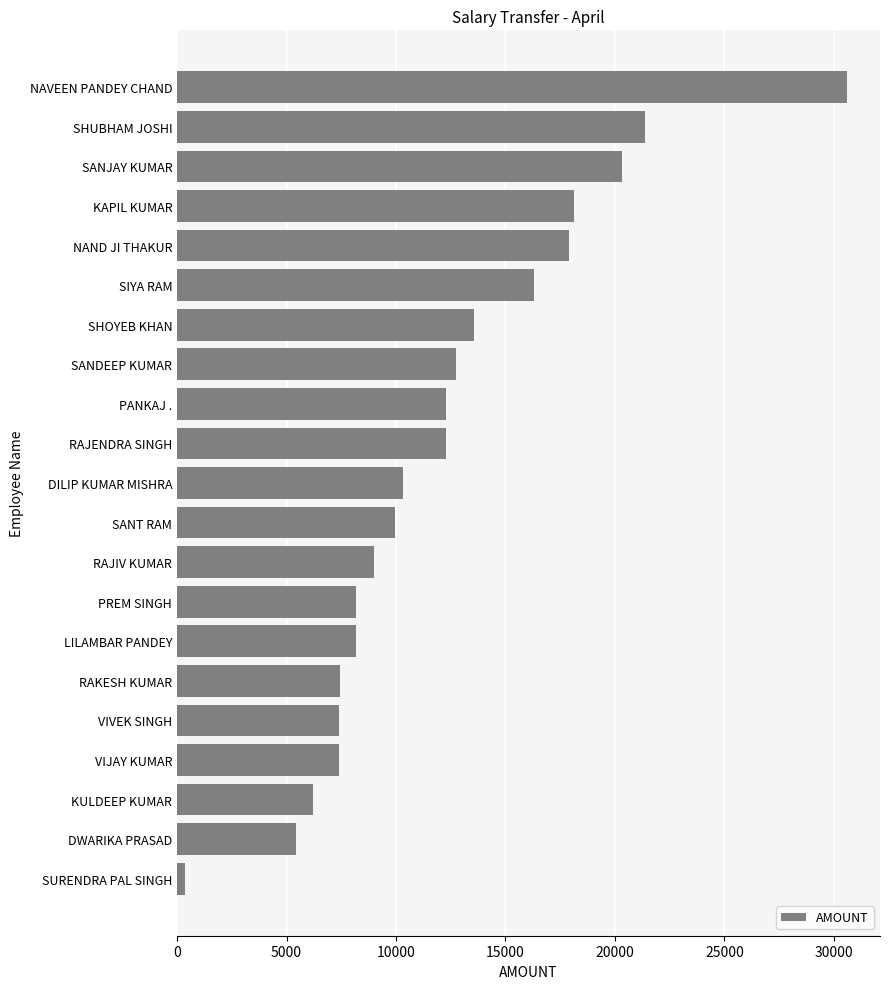

What is the difference between the second highest and minimum values?

20988